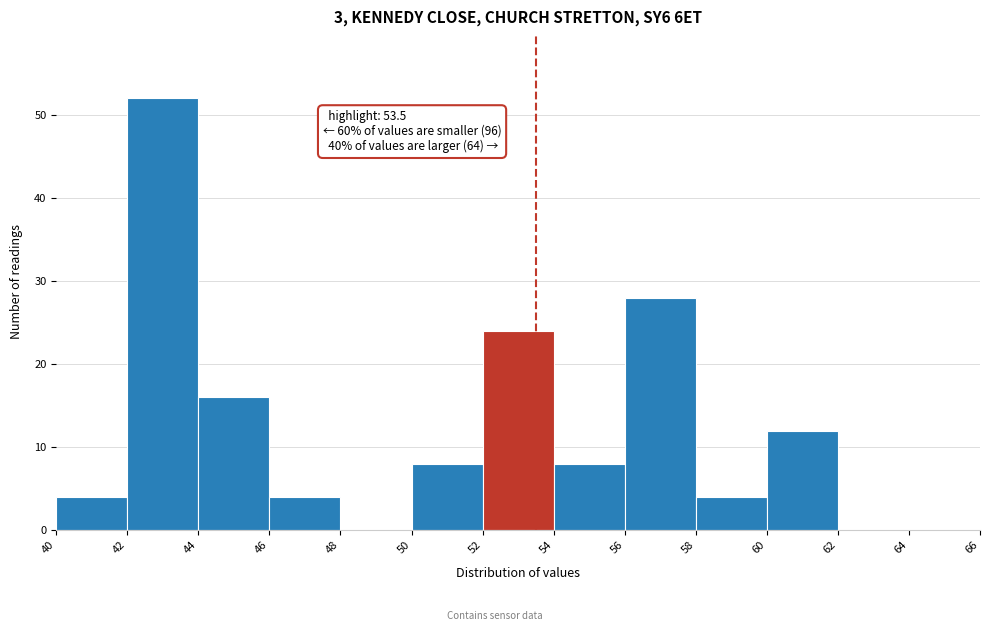

Which range on the x-axis has the tallest bar?

42 to 44